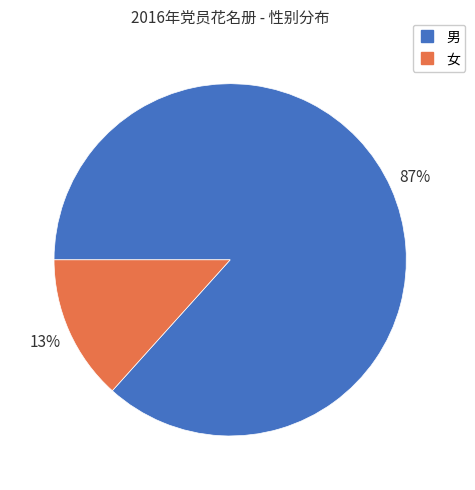

To the nearest percent, what is the combined percentage of 女 and 男?

100%